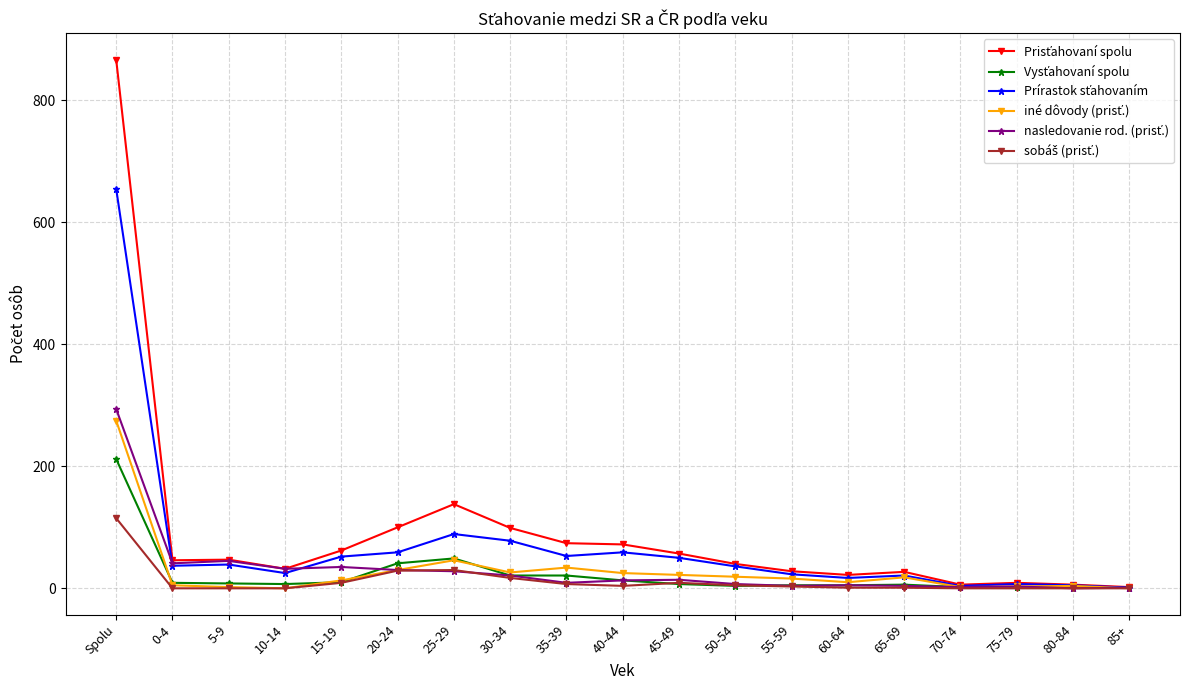

What is the greatest value displayed?

867